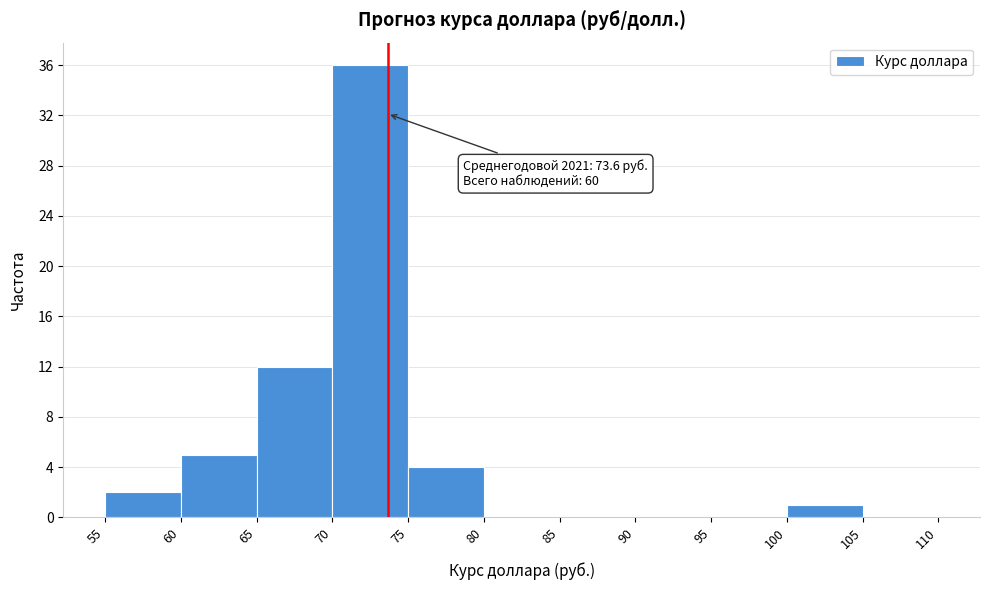

Over which range of the x-axis is the bar tallest?

70 to 75